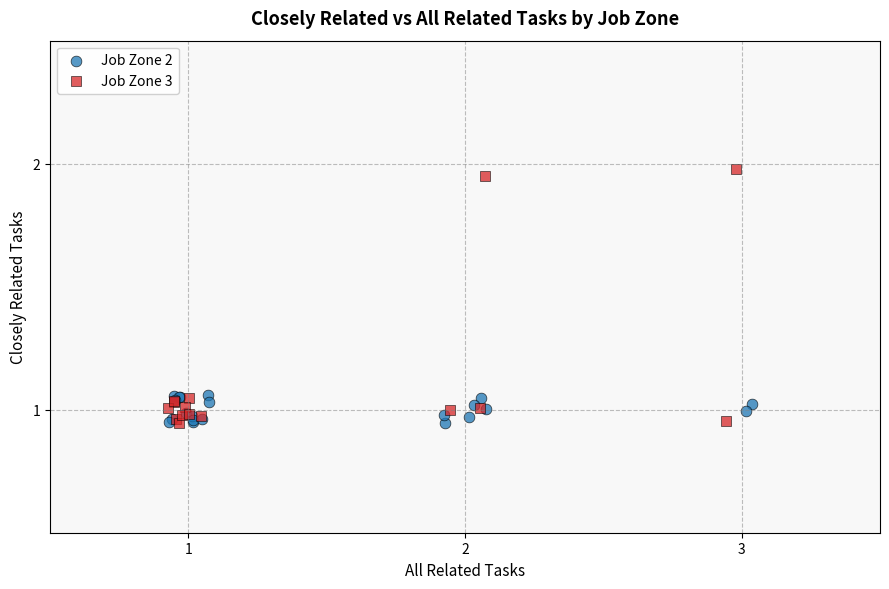

Which series has the largest Y range (max minus min)?

Job Zone 3